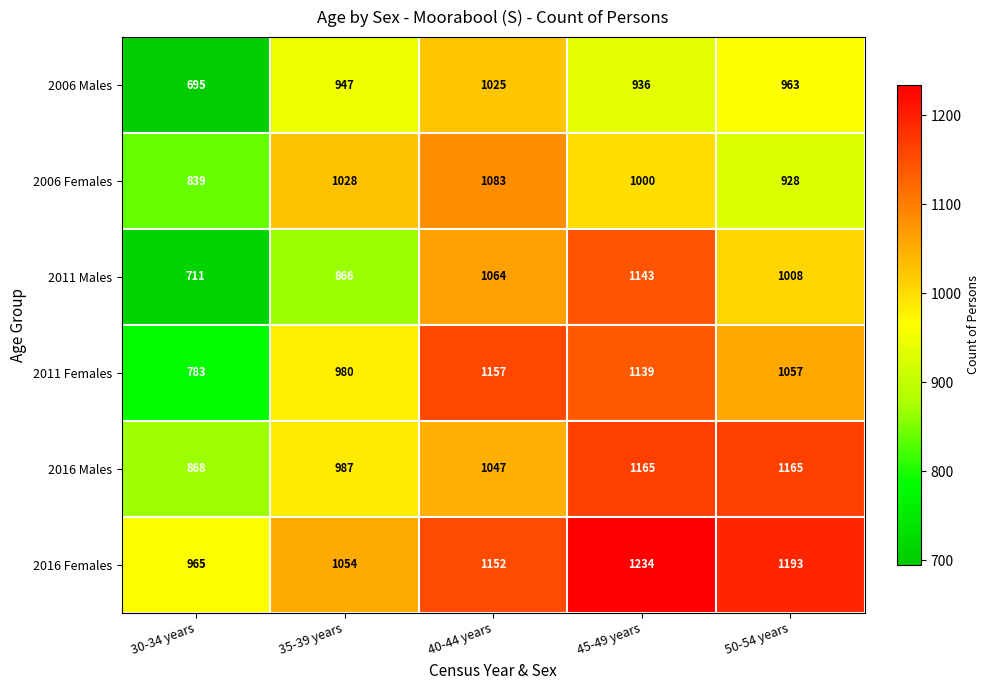

What is the difference between the 2006 Males values at 45-49 years and 50-54 years?

27